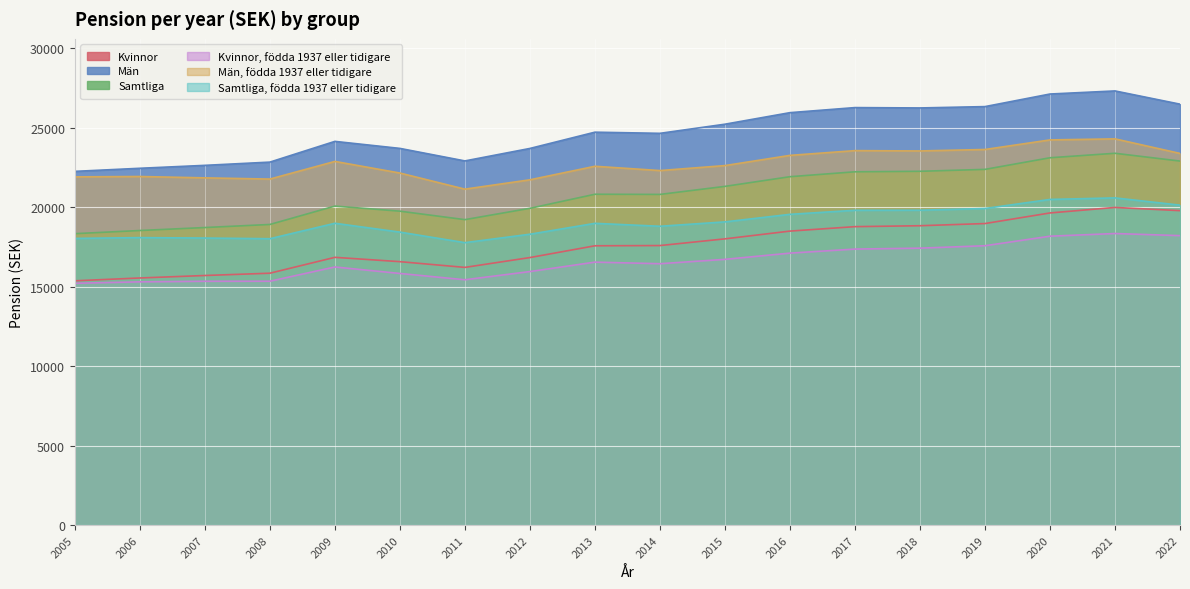

What are all the series names shown in the legend?

Kvinnor, Män, Samtliga, Kvinnor, födda 1937 eller tidigare, Män, födda 1937 eller tidigare, Samtliga, födda 1937 eller tidigare